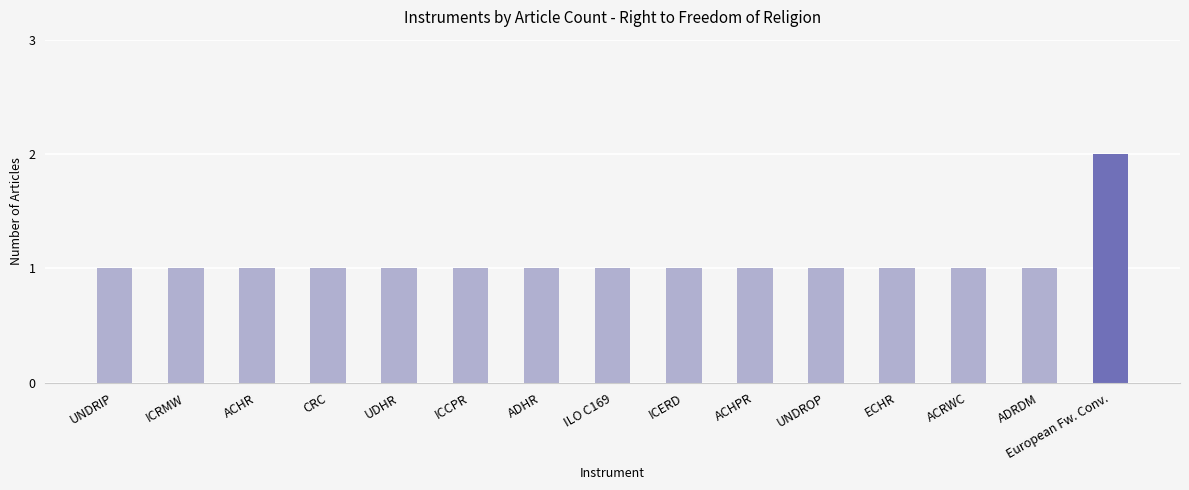

The chart shows a value of 0 at ICCPR. True or false?

False